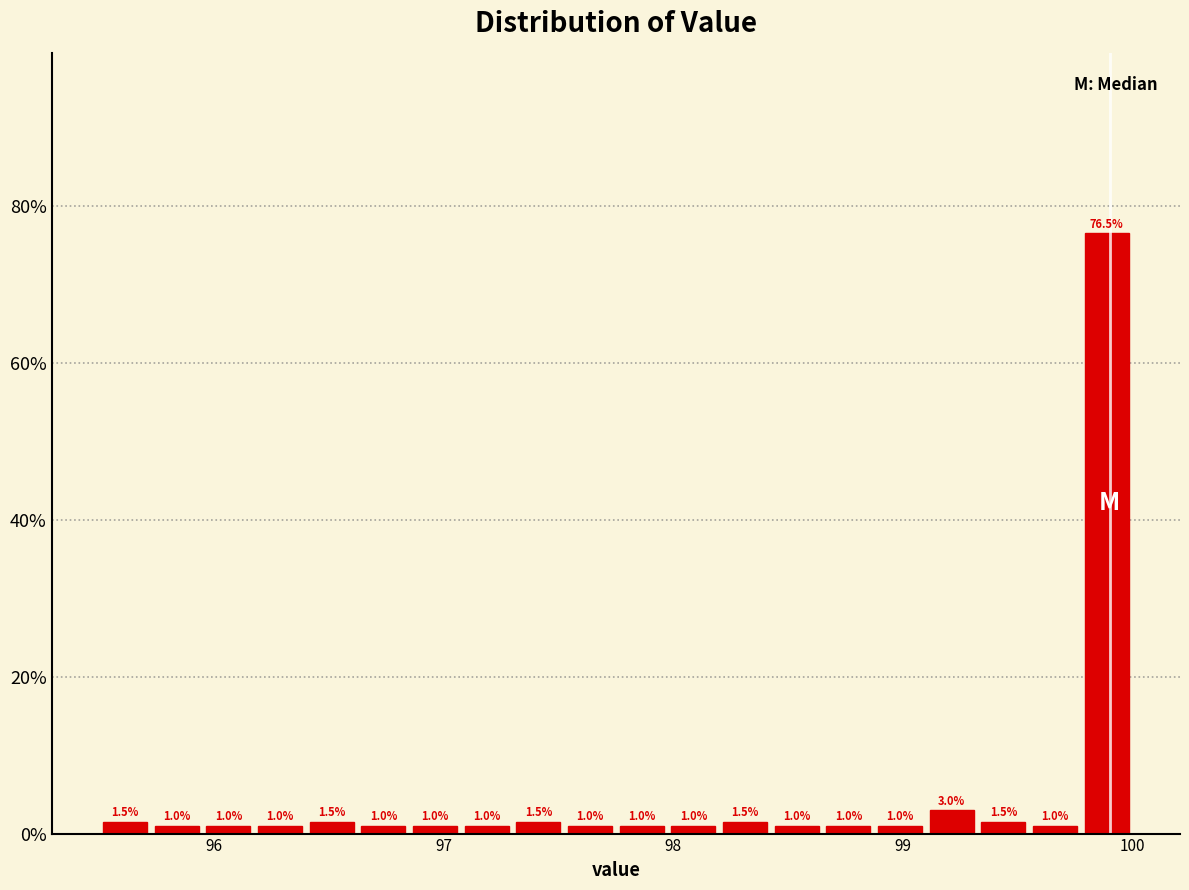

Around what value on the x-axis is the tallest bar? Give the approximate position of its centre, as read against the axis.

99.9